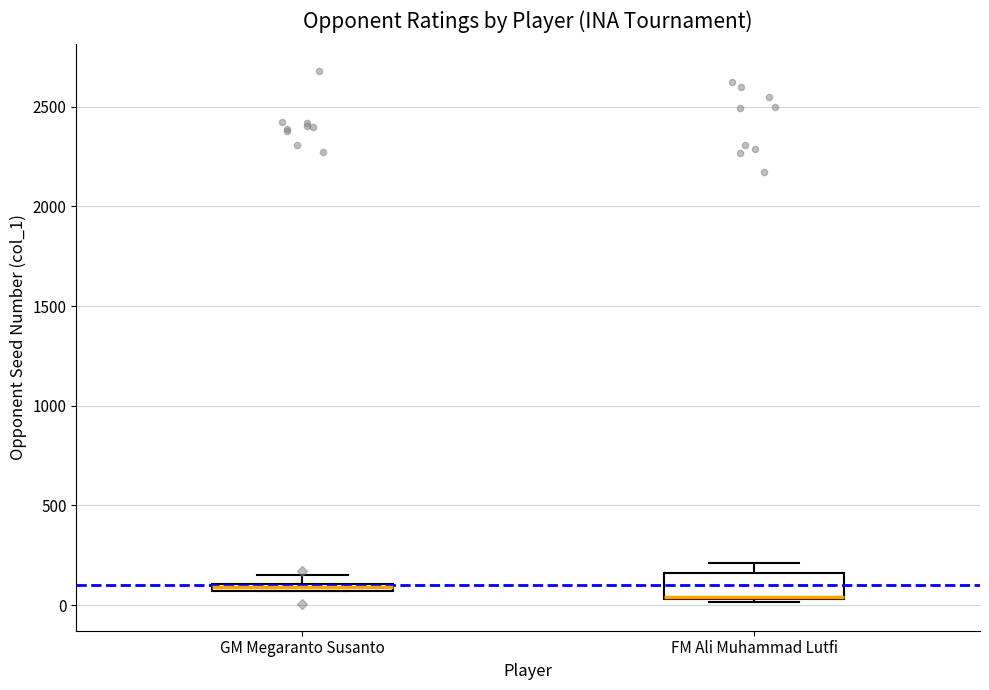

Where is the upper edge of the box for GM Megaranto Susanto on the y-axis? The values are not printed on the chart, so give them approximately, as read against the axis.

100